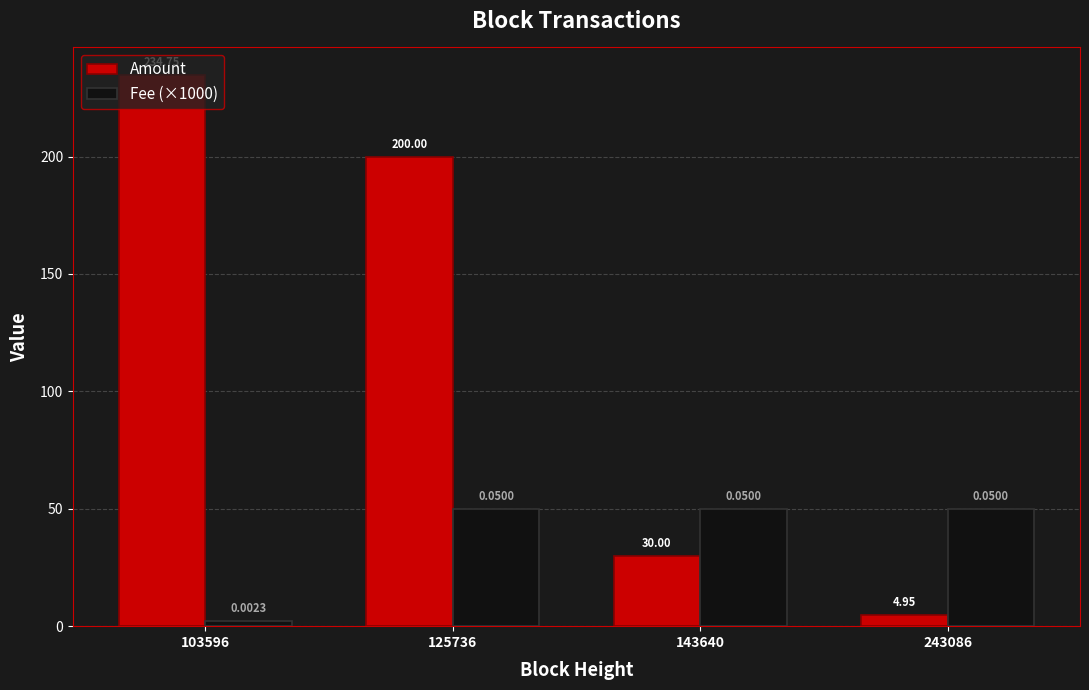

Which series has the largest total across all categories?

Amount